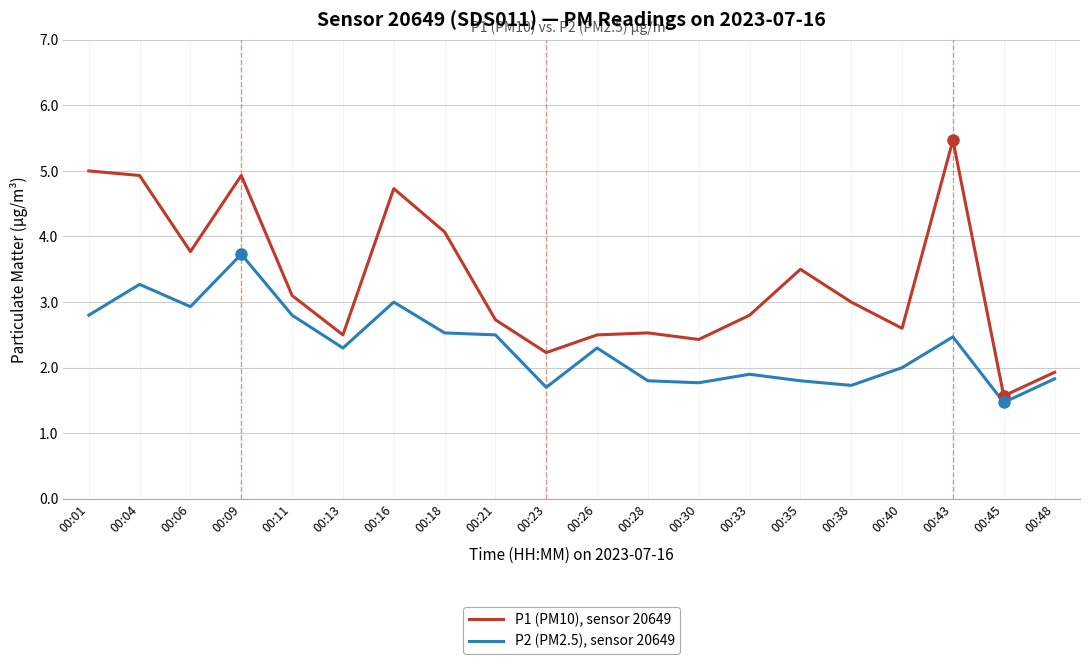

What is the spread (max minus min) of values at 00:35?

1.7